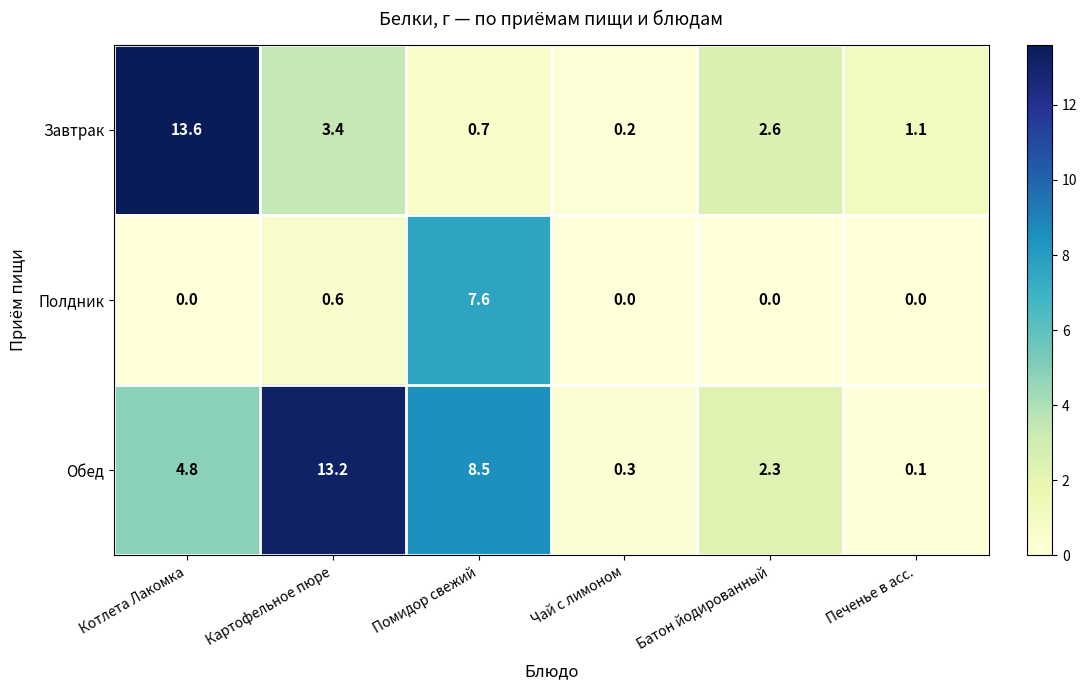

What is the difference between the second highest and minimum values in the Обед series?

8.4